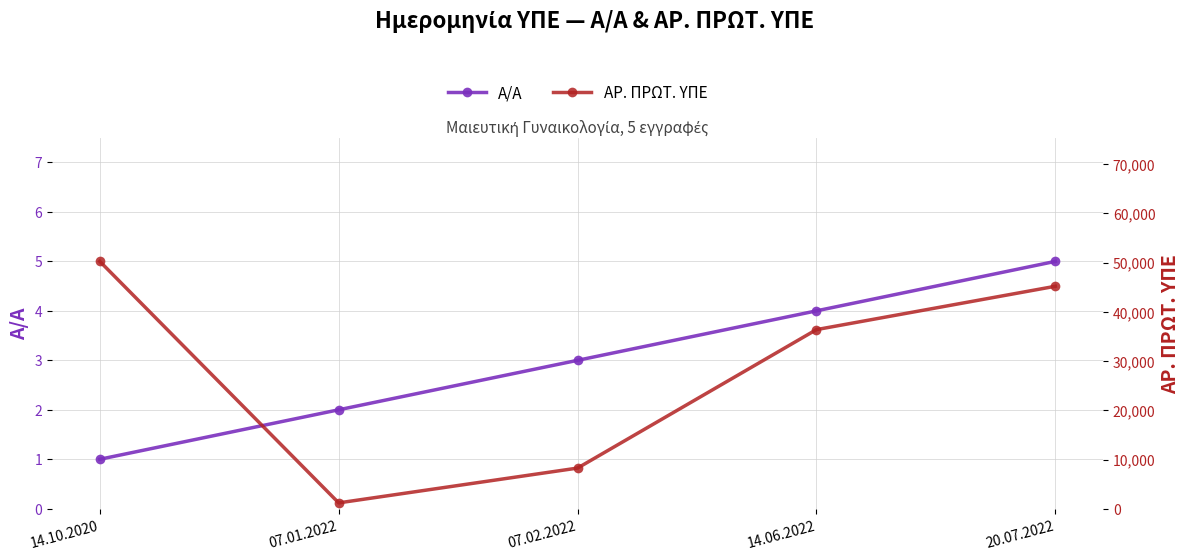

At which label does Α/Α reach its minimum?

14.10.2020